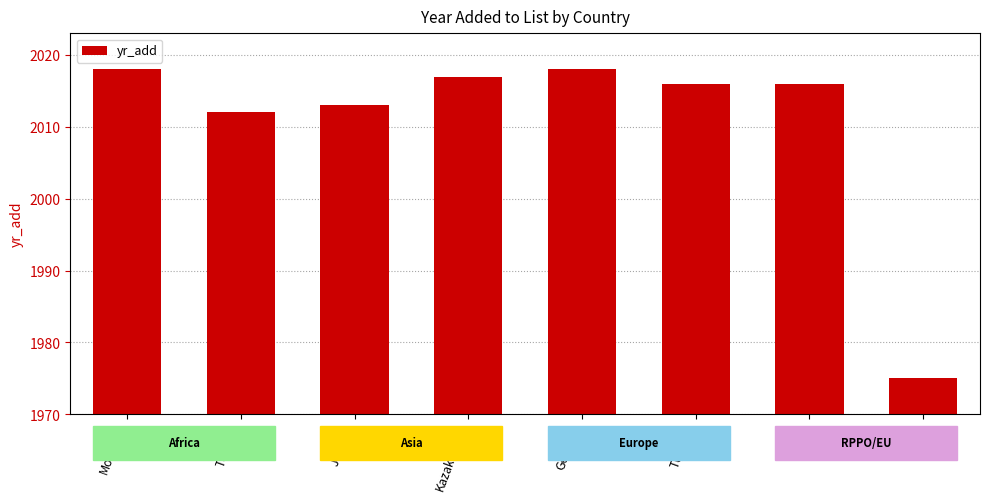

Reading right to left, extract all data points from this chart.

EPPO=1975	EAEU=2016	Türkiye=2016	Georgia=2018	Kazakhstan=2017	Jordan=2013	Tunisia=2012	Morocco=2018